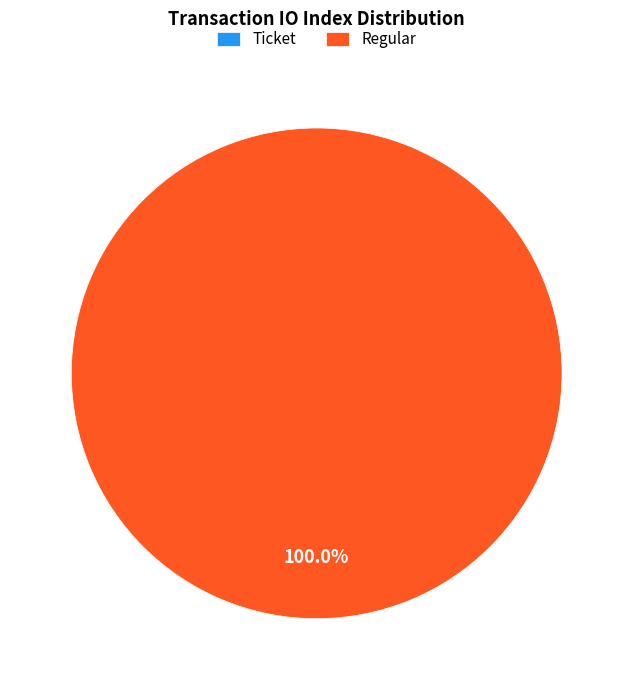

To the nearest percent, what is the difference between the Ticket and Regular slice percentages?

100%